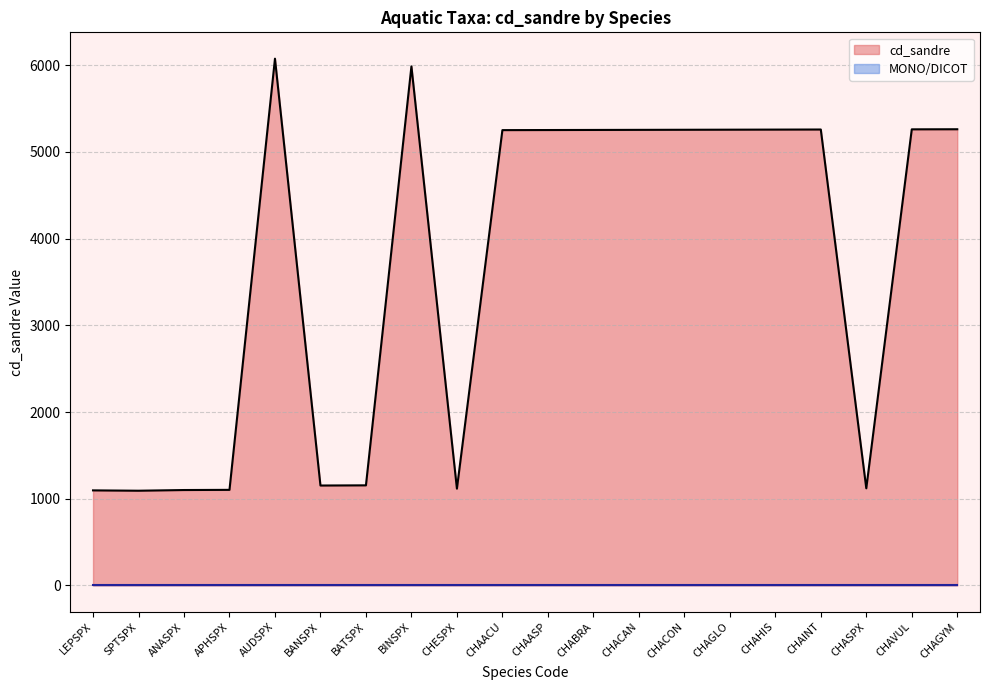

What is the minimum value shown in the chart?

1093